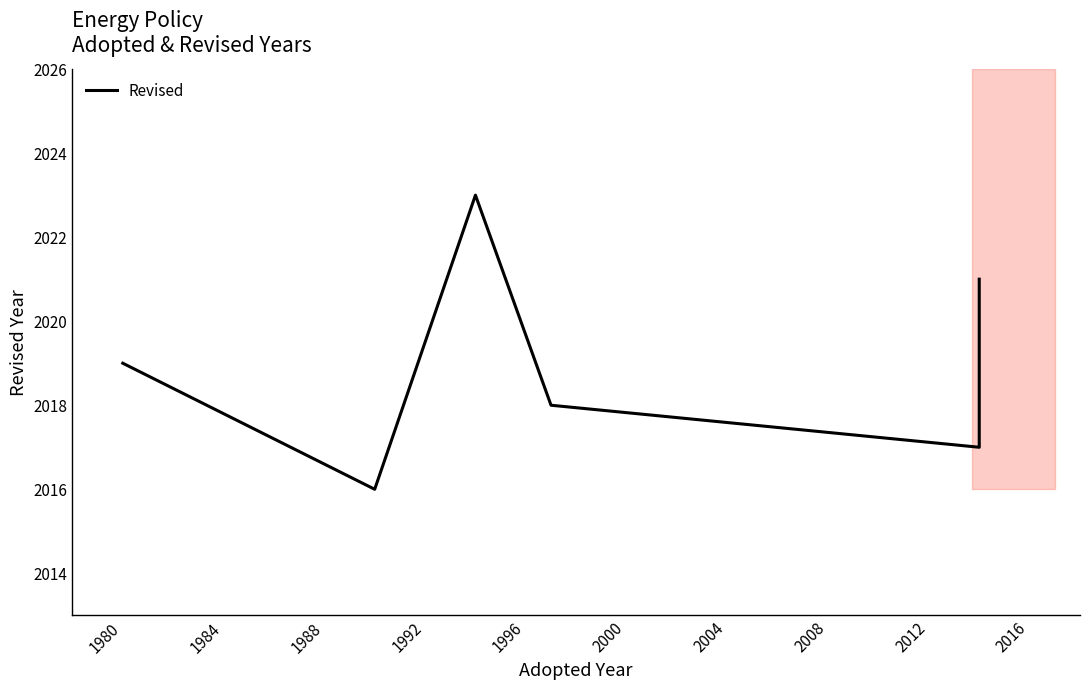

What is the change in value from 1992 to 1996?

+4